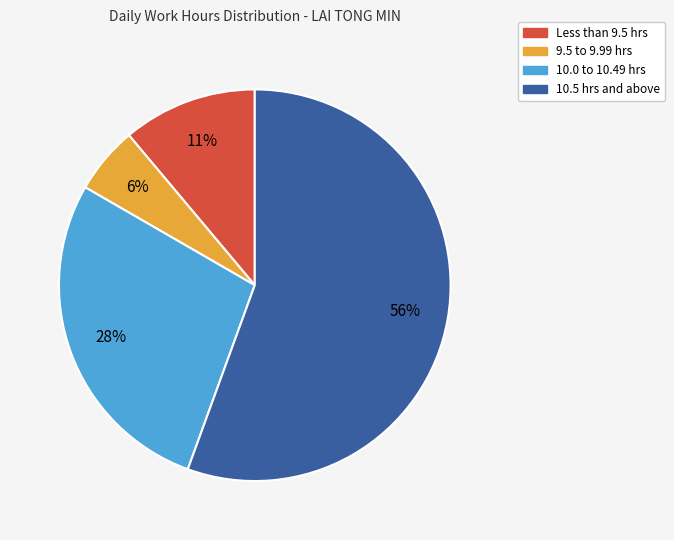

To the nearest percent, what is the average slice percentage?

25%